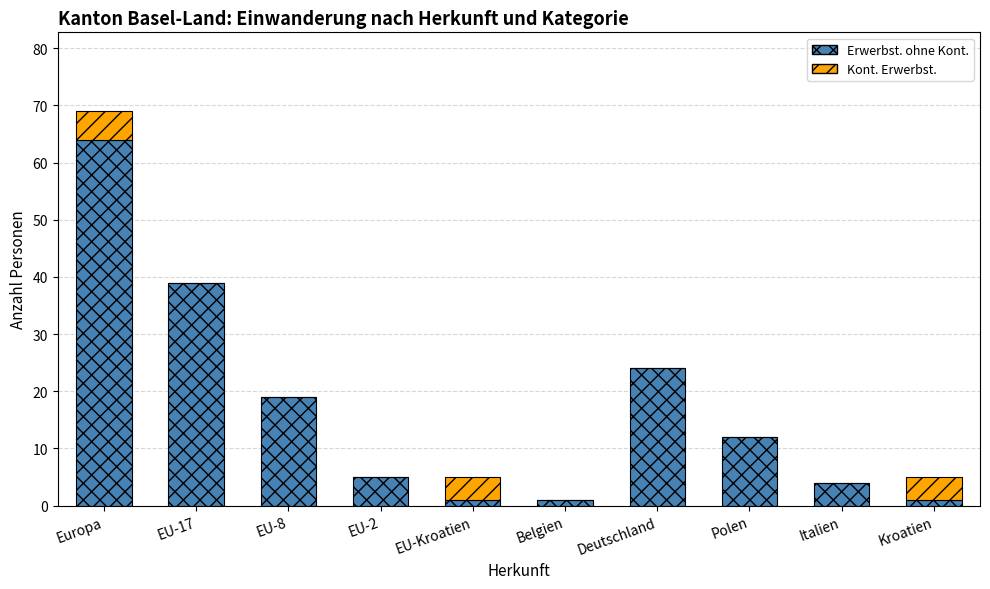

At which category is the sum across all series the highest?

Europa